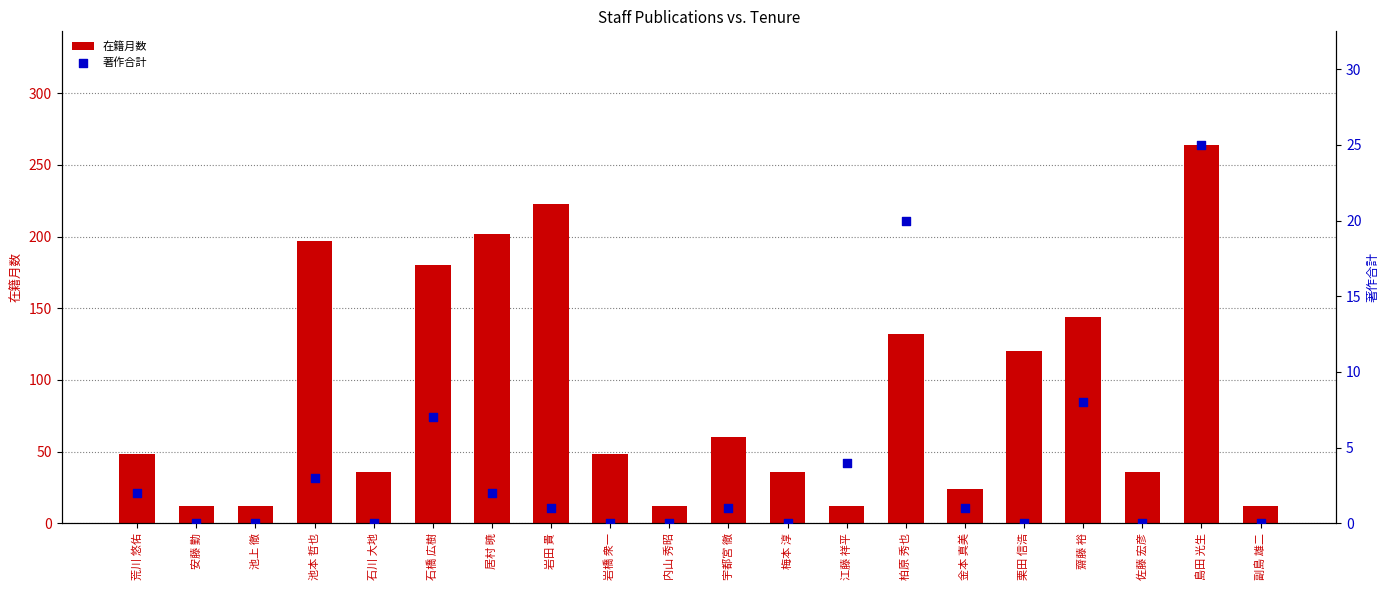

At how many categories does at least one series exceed 210?

2